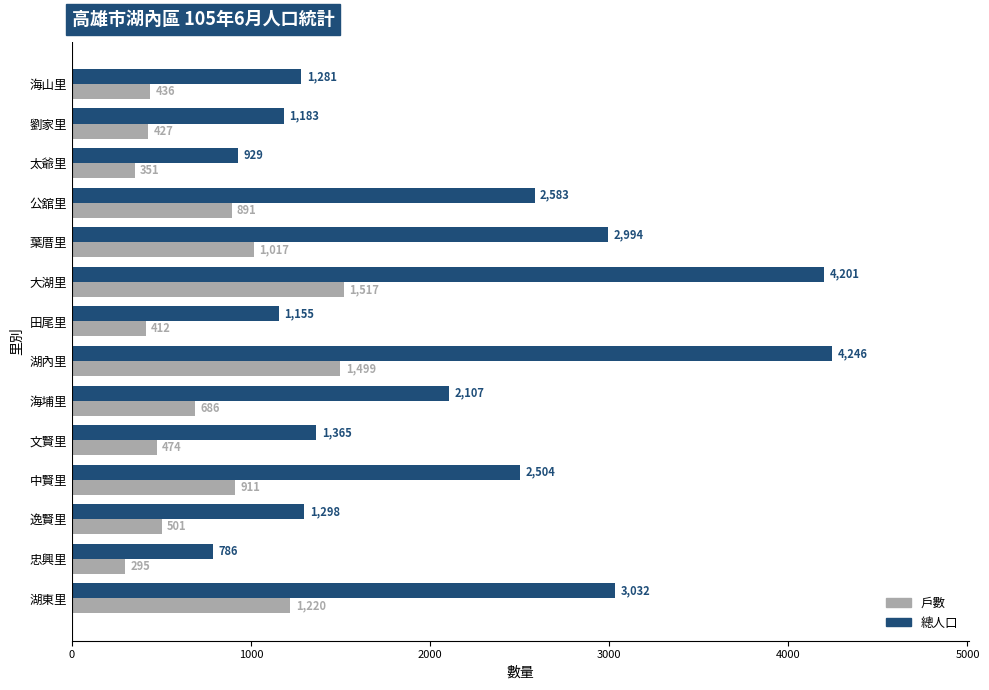

What are all the series names shown in the legend?

戶數, 總人口